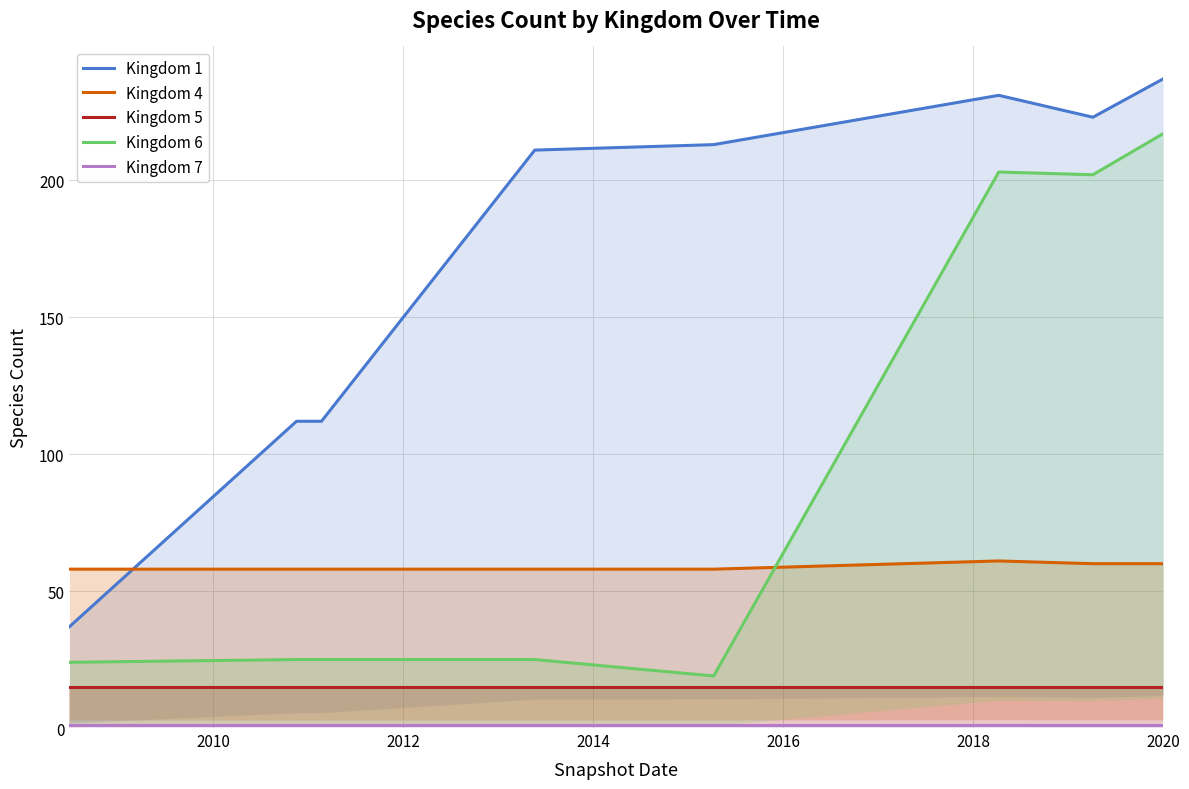

What is the highest value of the Kingdom 5 series?

15